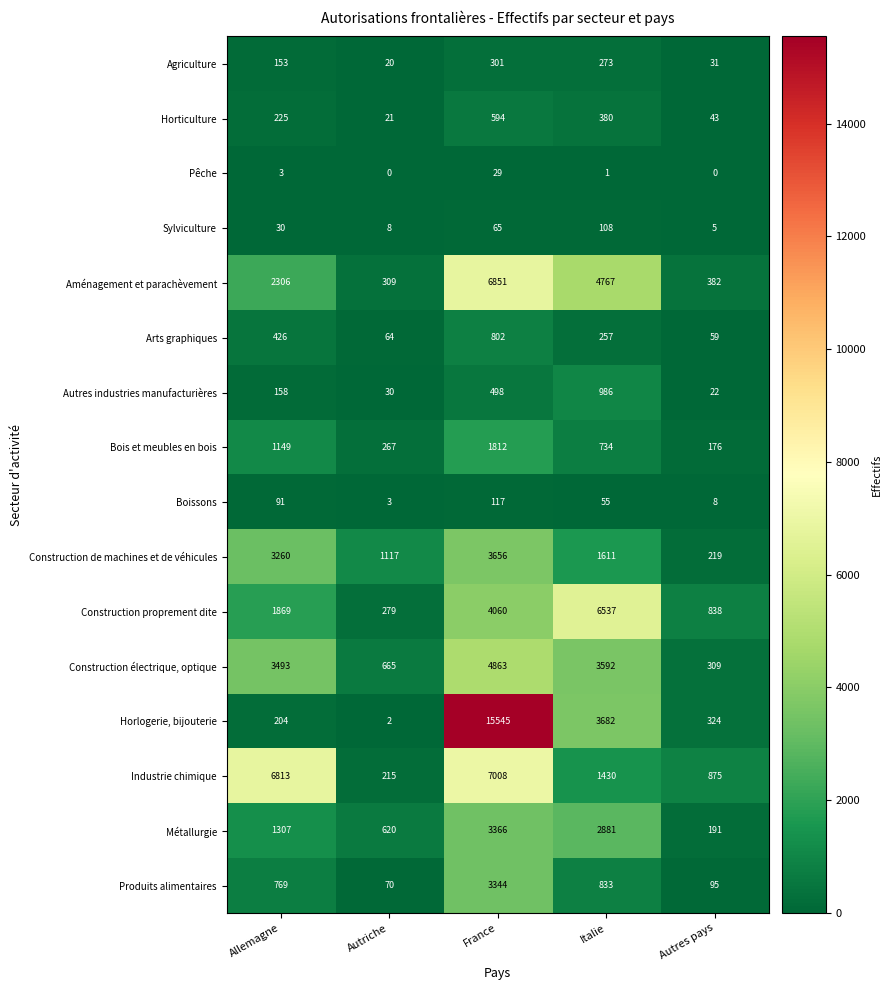

At which label does Agriculture reach its minimum?

Autriche